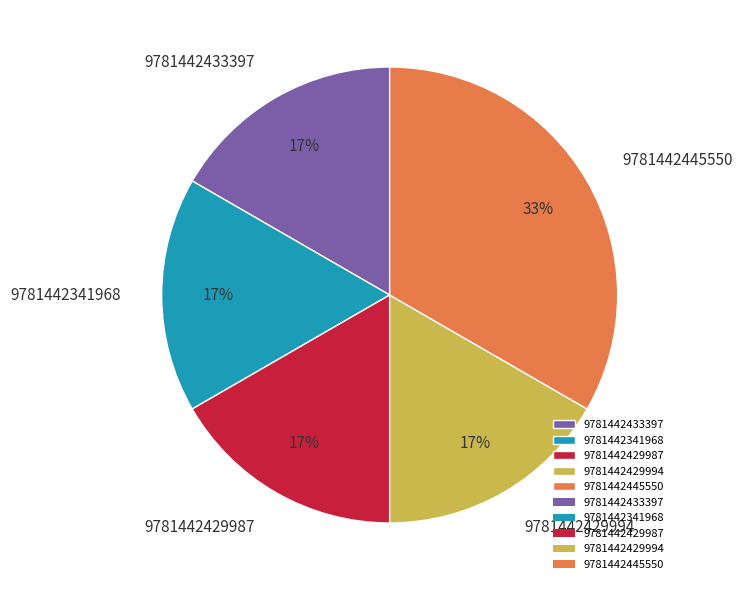

Which has a higher value, 9781442341968 or 9781442445550?

9781442445550